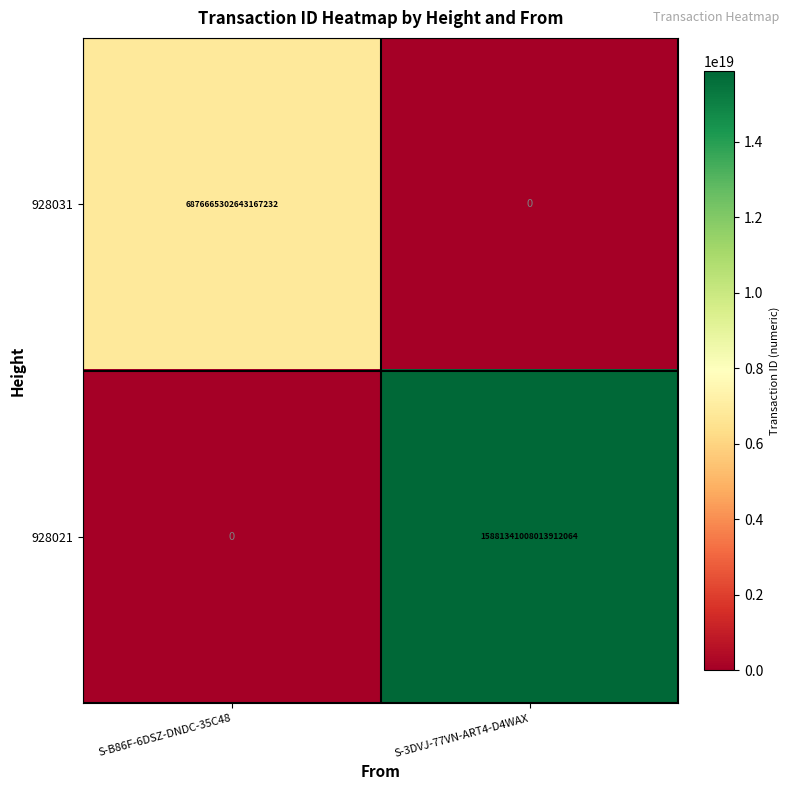

Rank the series by their maximum value, from highest to lowest.

928021, 928031